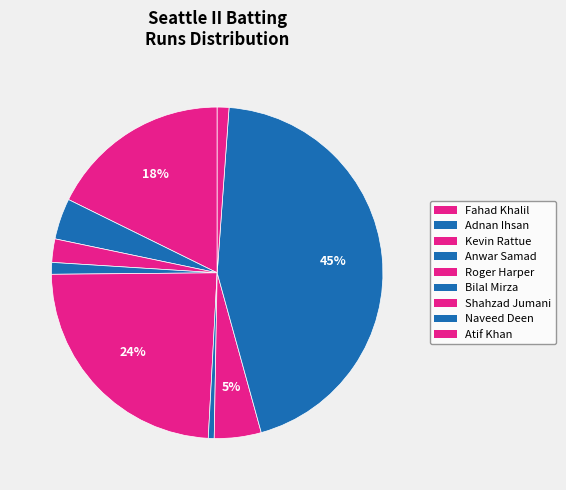

Count the number of slices in the pie.

9